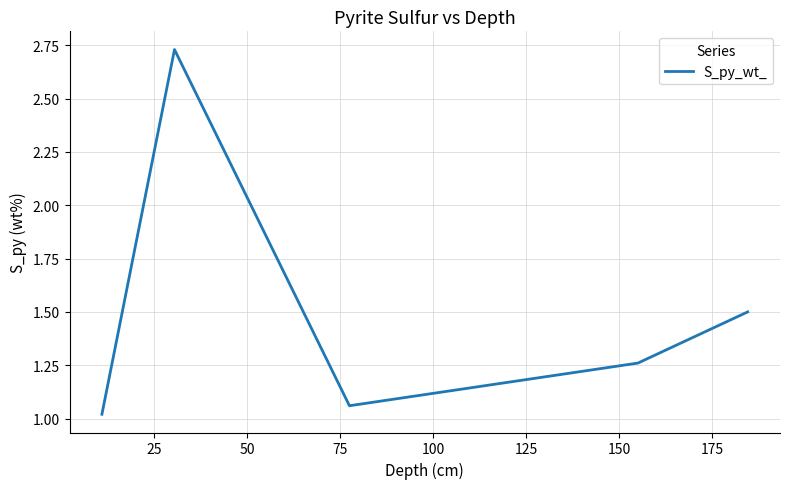

How many interior local valleys (lower than both neighbors) does the data have?

1